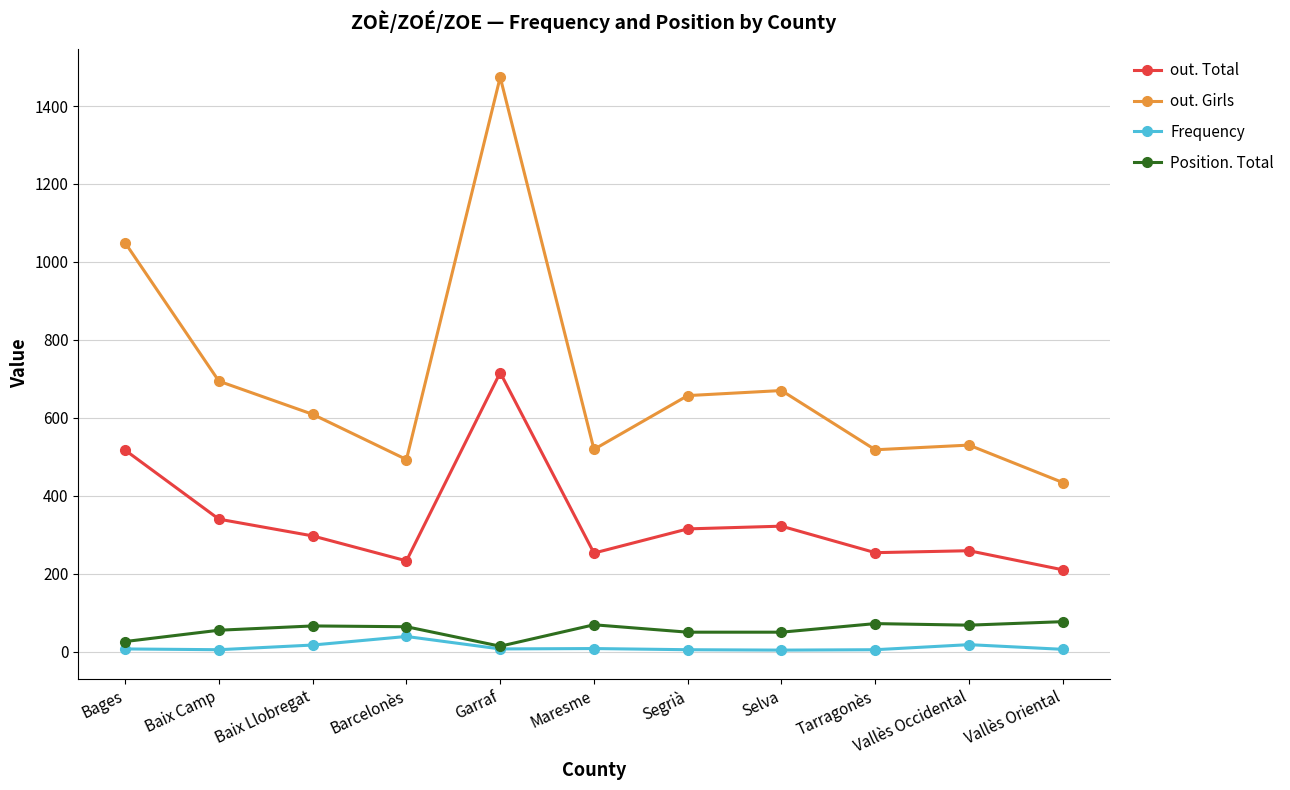

At Bages, list the series in order from largest to smallest.

out. Girls, out. Total, Position. Total, Frequency